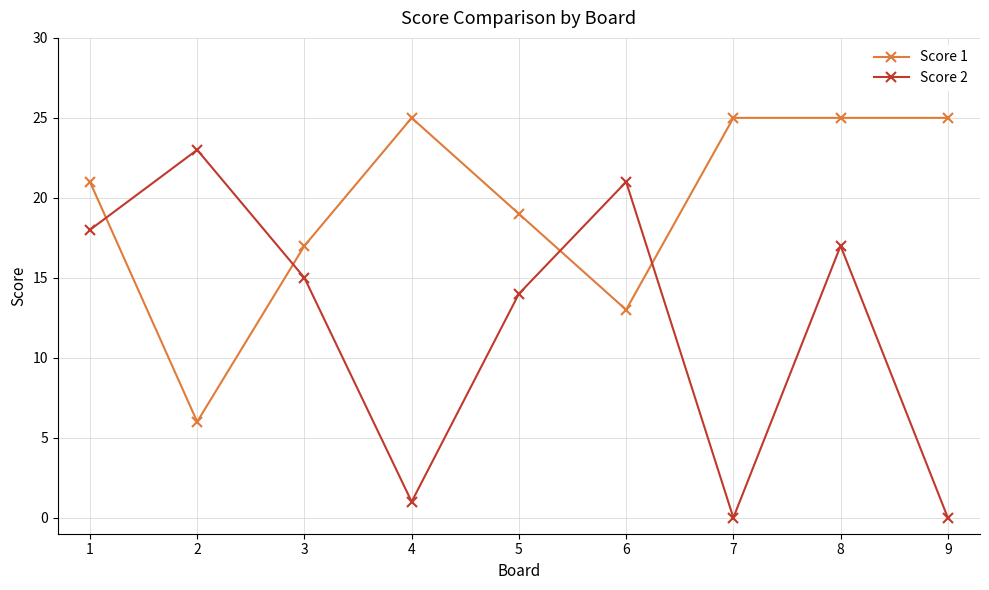

Rank the series at 9 from highest to lowest value.

Score 1, Score 2